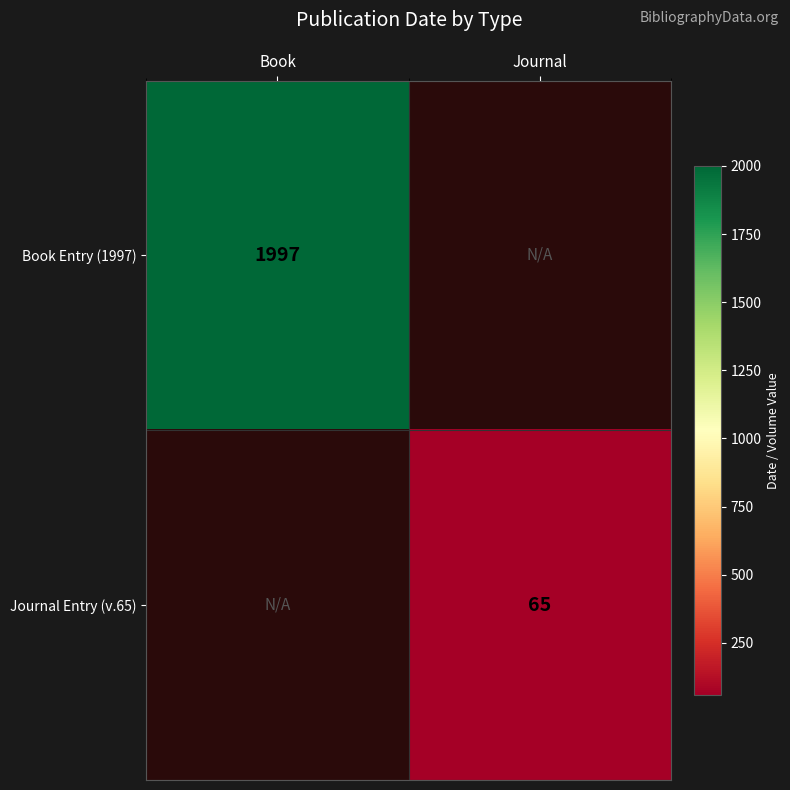

At how many categories does at least one series exceed 1101?

1